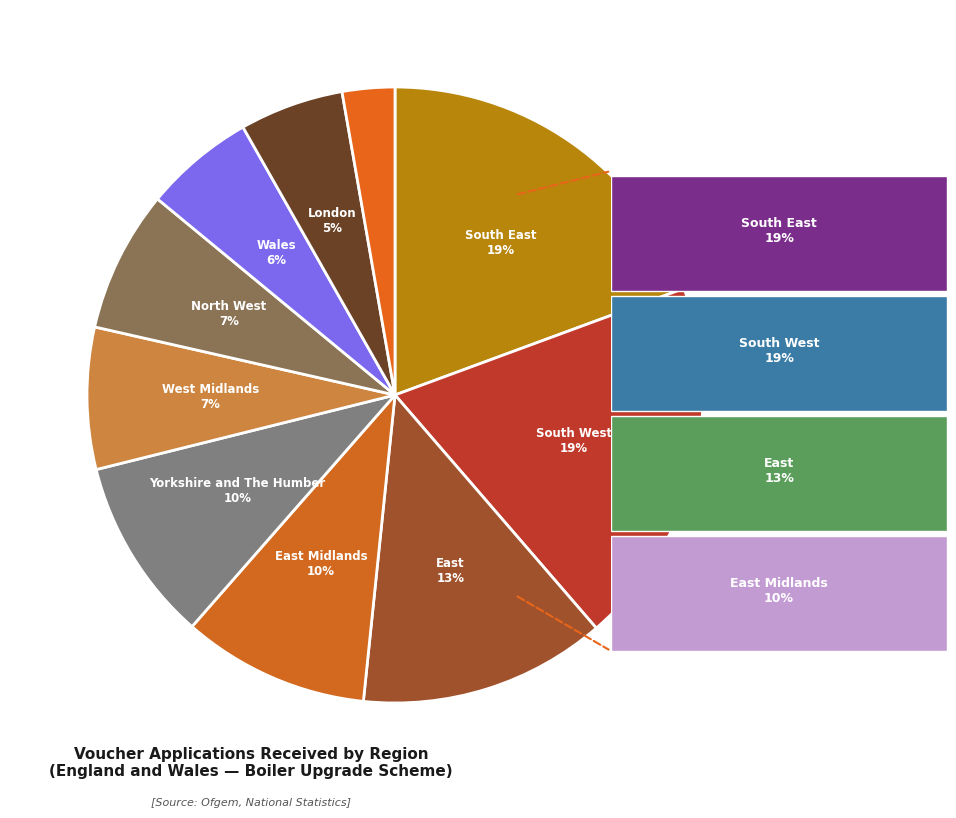

How many segments does this pie chart have?

10